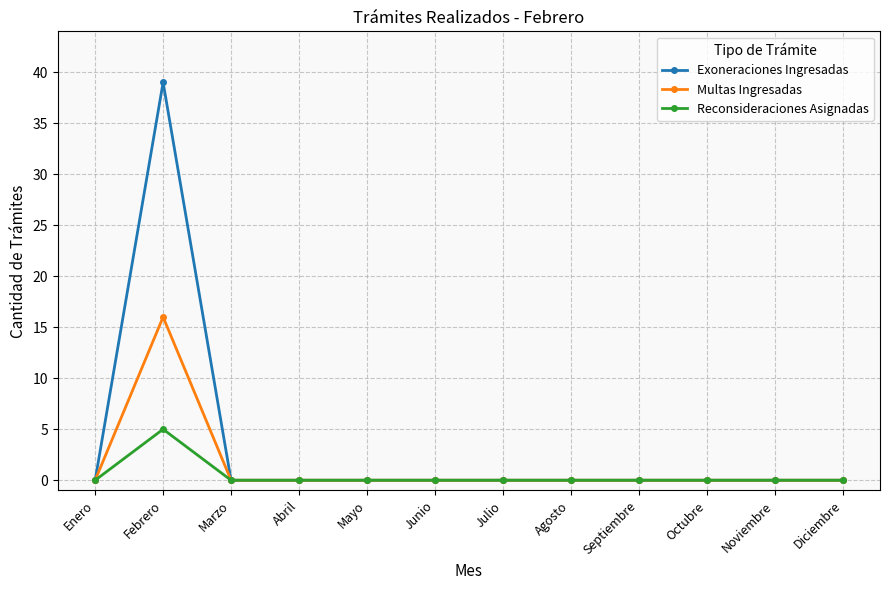

Reading left to right, extract all data points from this chart.

Exoneraciones Ingresadas: 0	39	0	0	0	0	0	0	0	0	0	0
Multas Ingresadas: 0	16	0	0	0	0	0	0	0	0	0	0
Reconsideraciones Asignadas: 0	5	0	0	0	0	0	0	0	0	0	0